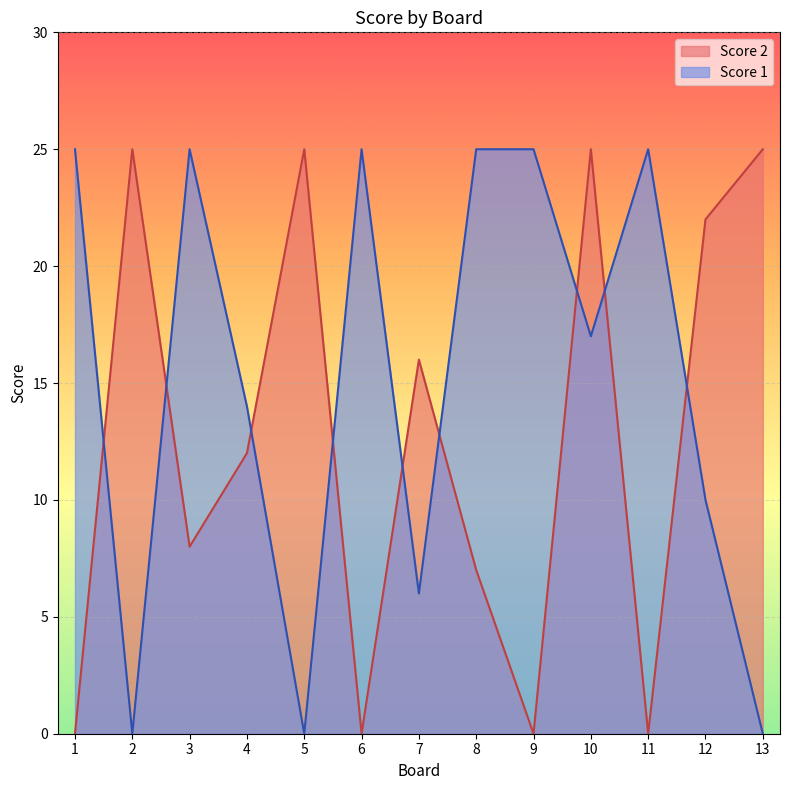

What is the difference between the highest and lowest values at 10?

8